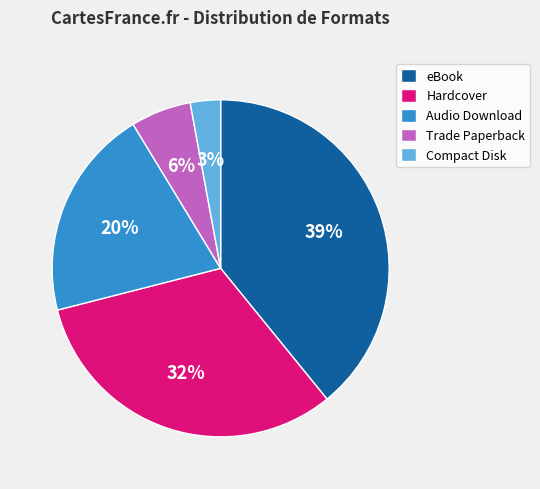

Approximately how many times larger is the value at Hardcover compared to Audio Download?

1.6